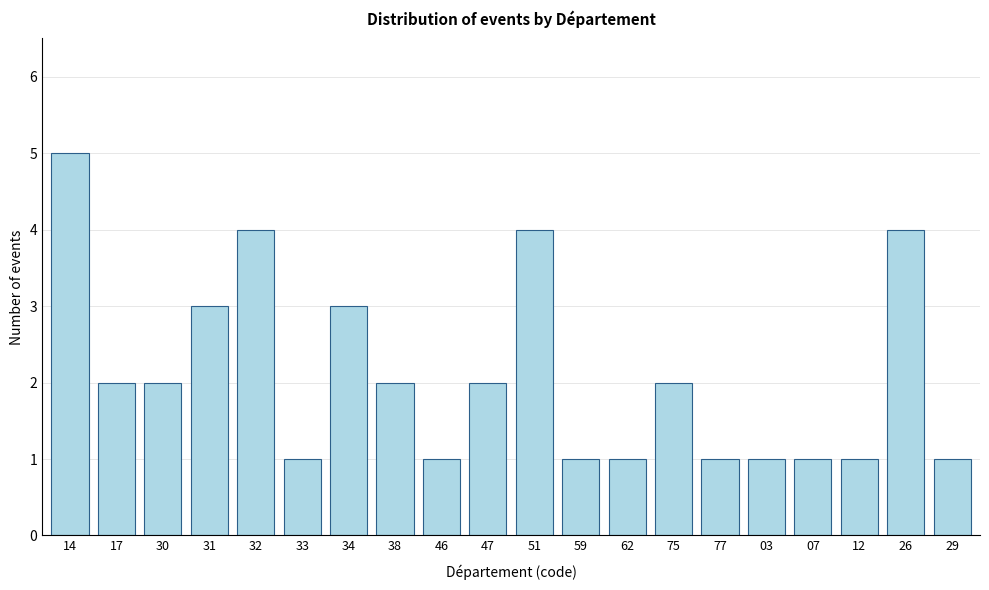

Reading left to right, what are all the values shown in this chart?

14=5	17=2	30=2	31=3	32=4	33=1	34=3	38=2	46=1	47=2	51=4	59=1	62=1	75=2	77=1	03=1	07=1	12=1	26=4	29=1